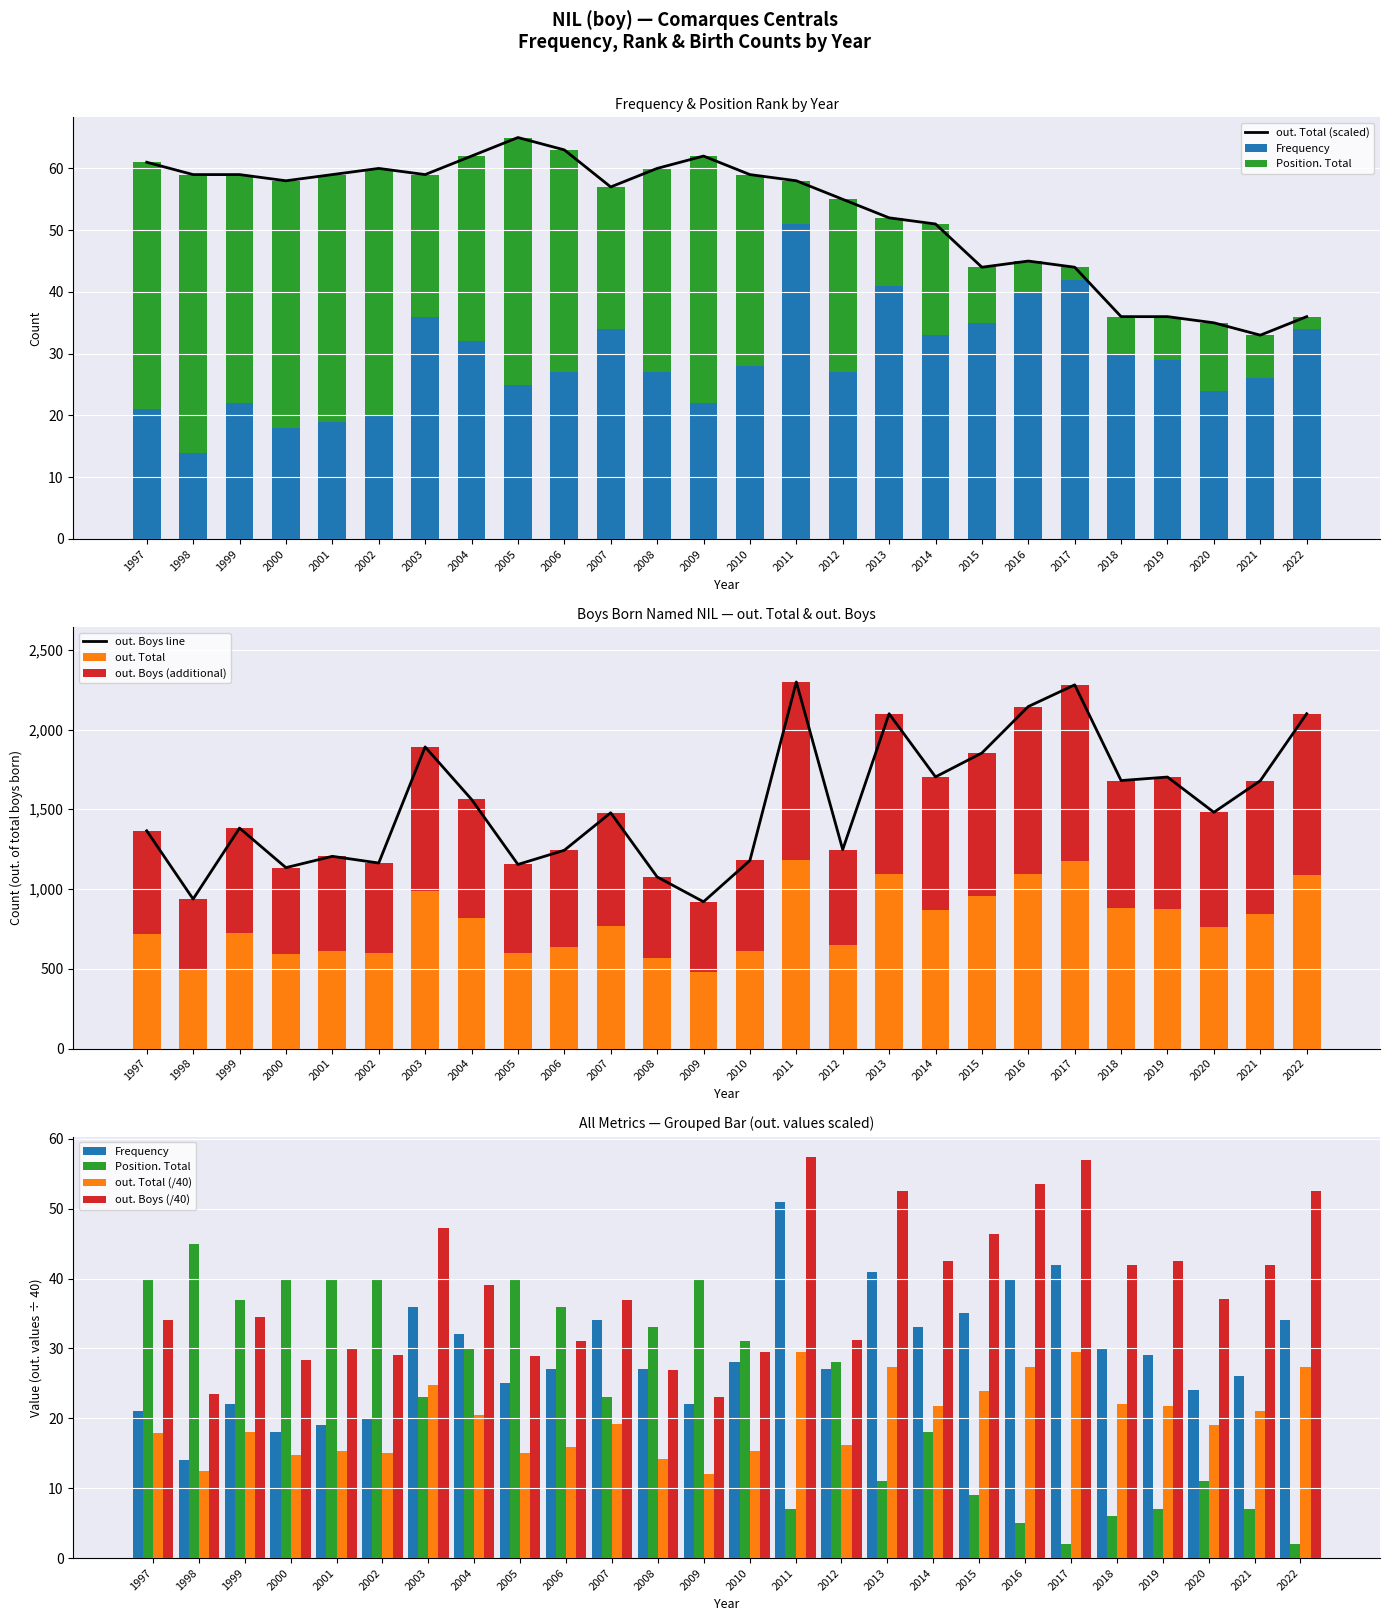

Reading right to left, extract all data points from this chart.

Frequency: 34	26	24	29	30	42	40	35	33	41	27	51	28	22	27	34	27	25	32	36	20	19	18	22	14	21
Position. Total: 2	7	11	7	6	2	5	9	18	11	28	7	31	40	33	23	36	40	30	23	40	40	40	37	45	40
out. Total: 1091	844	763	873	880	1177	1096	954	871	1092	647	1181	611	479	565	769	637	600	817	990	600	614	590	724	496	717
out. Boys: 2099	1679	1481	1702	1680	2280	2144	1853	1703	2099	1247	2298	1179	920	1076	1478	1243	1154	1562	1891	1163	1205	1134	1382	937	1365